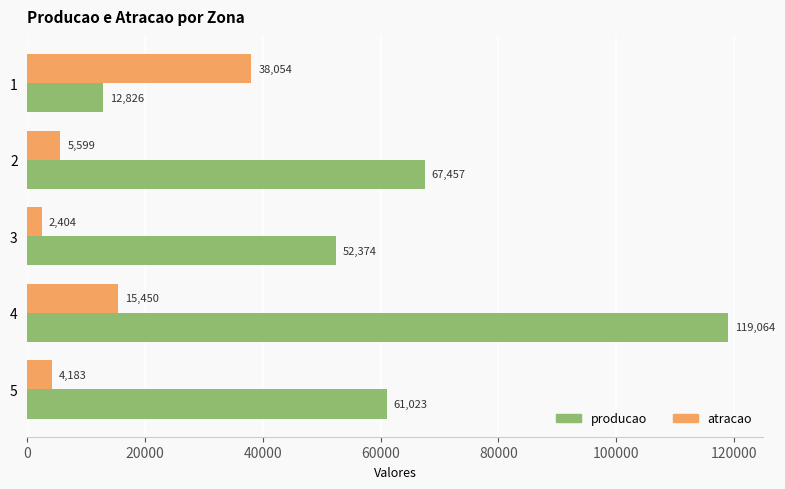

Which category has the lowest value across all series?

3